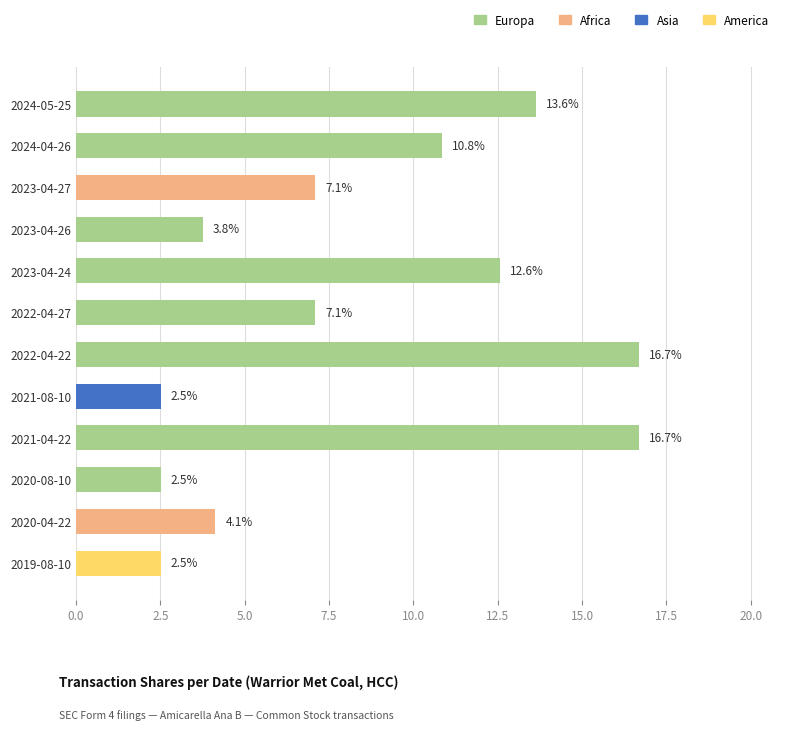

Are the bars grouped side by side (vs. stacked)?

No